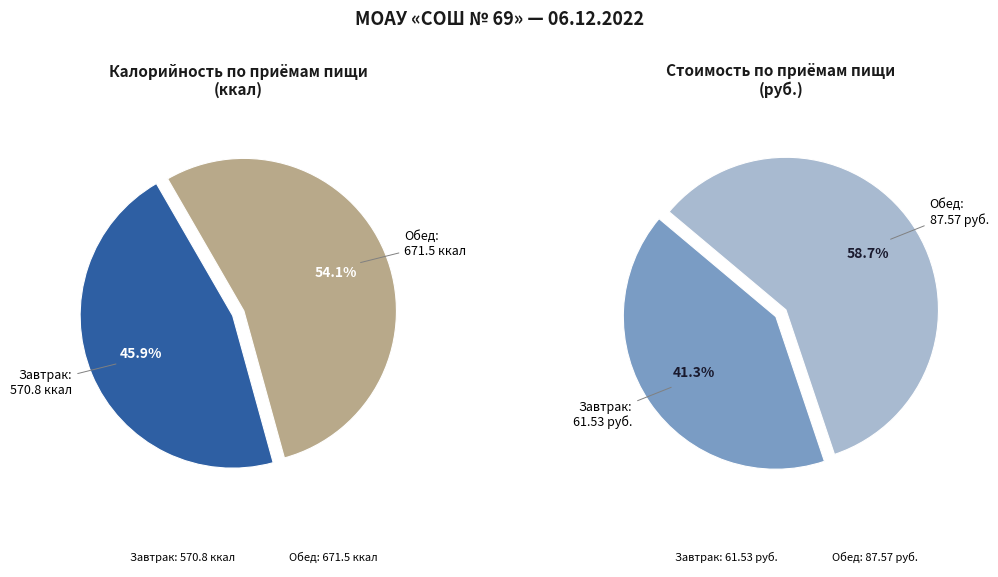

Which slice is the smallest?

Завтрак